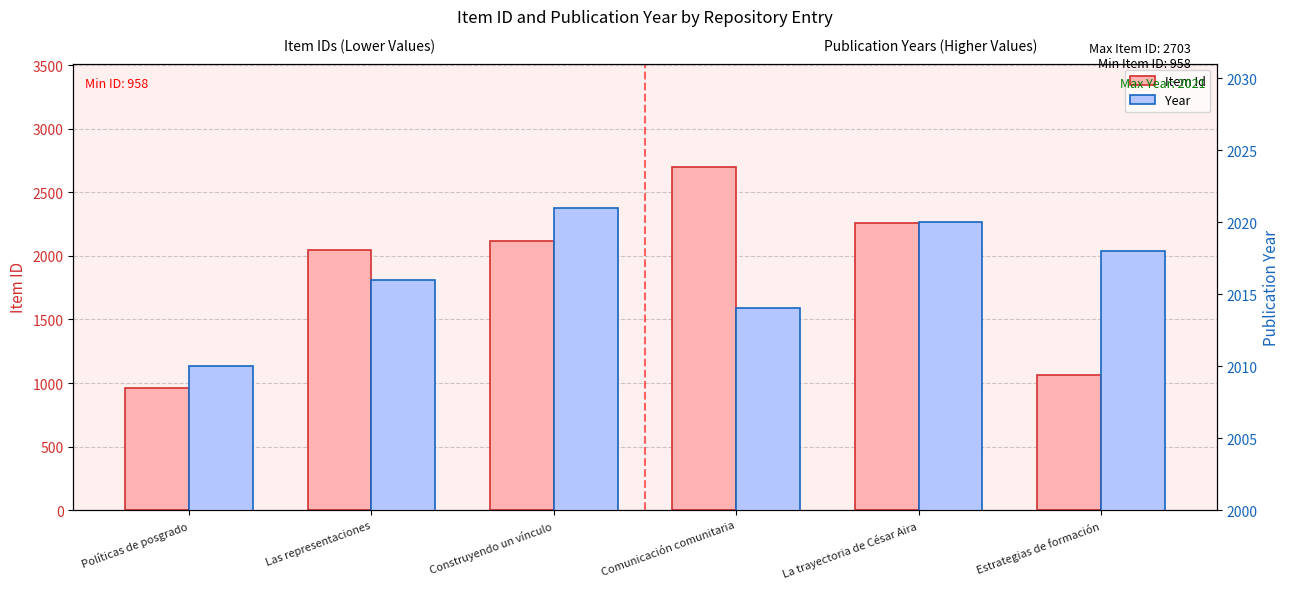

True or false: Year has a value of 2010 at Políticas de posgrado.

True